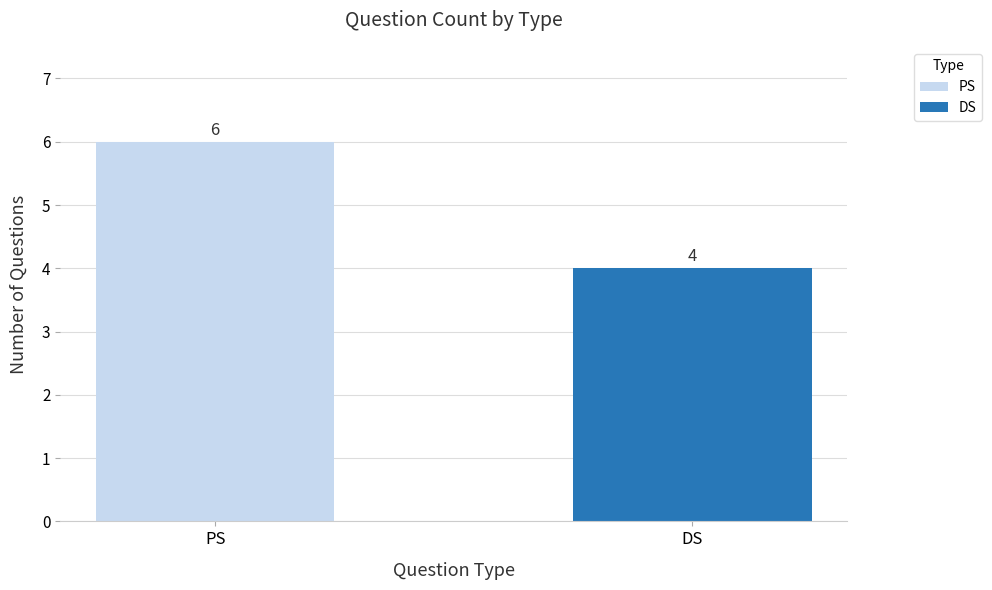

What is the maximum value shown in the chart?

6